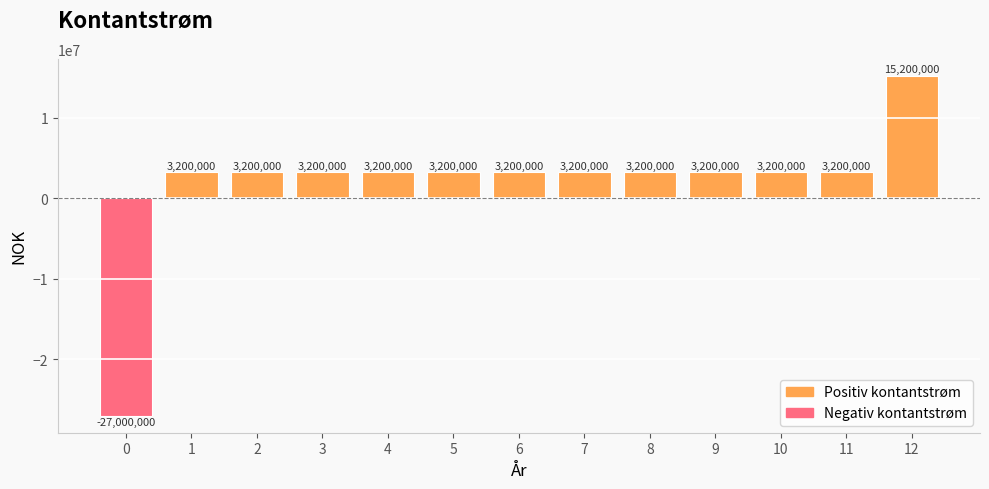

Which category has the highest value across all series?

12